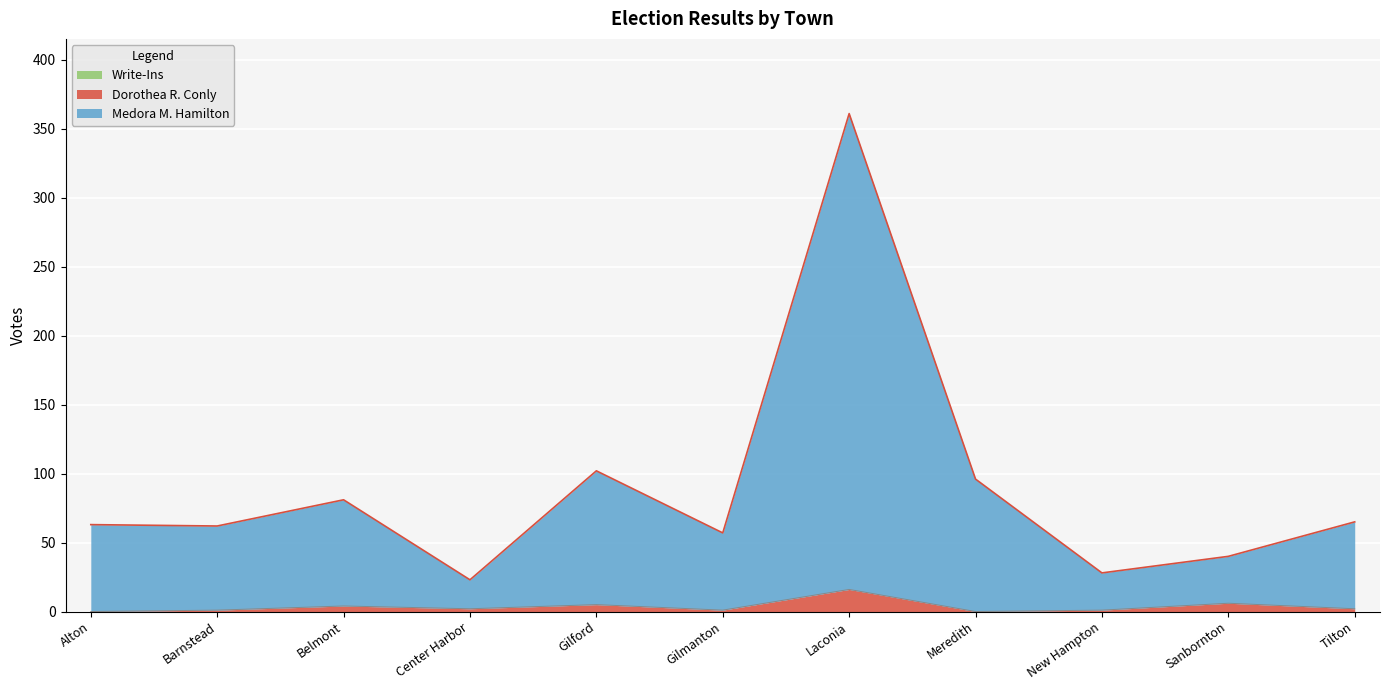

At which category is the sum across all series the highest?

Laconia